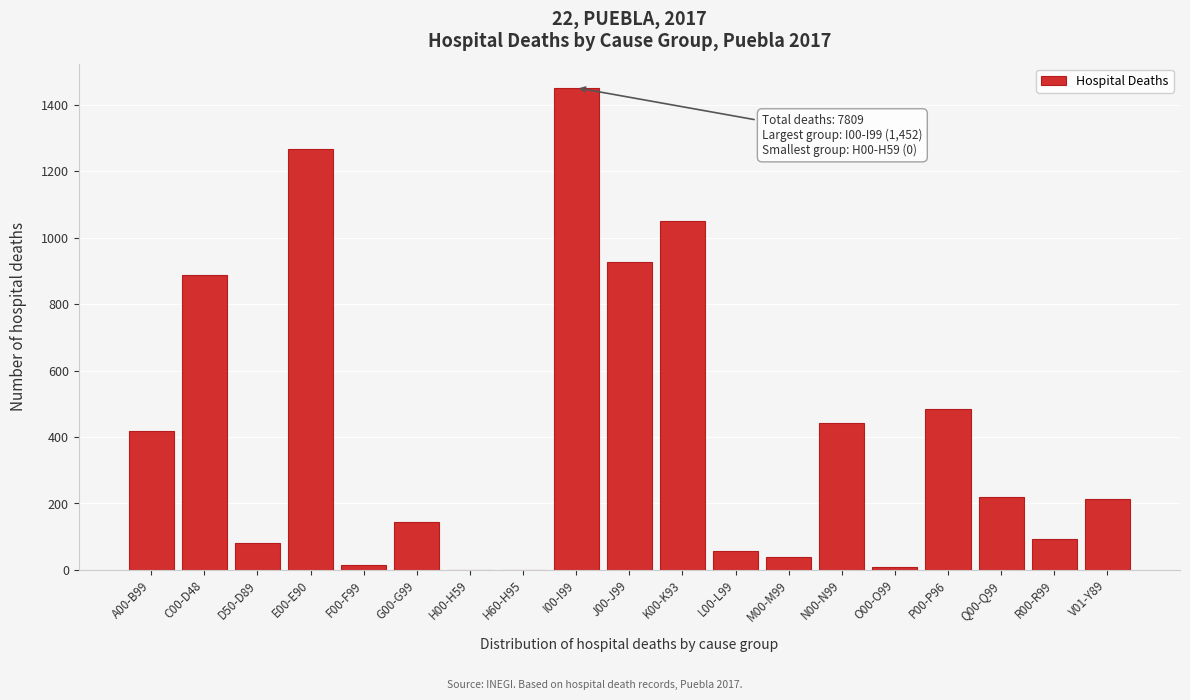

What is the greatest value displayed?

1452